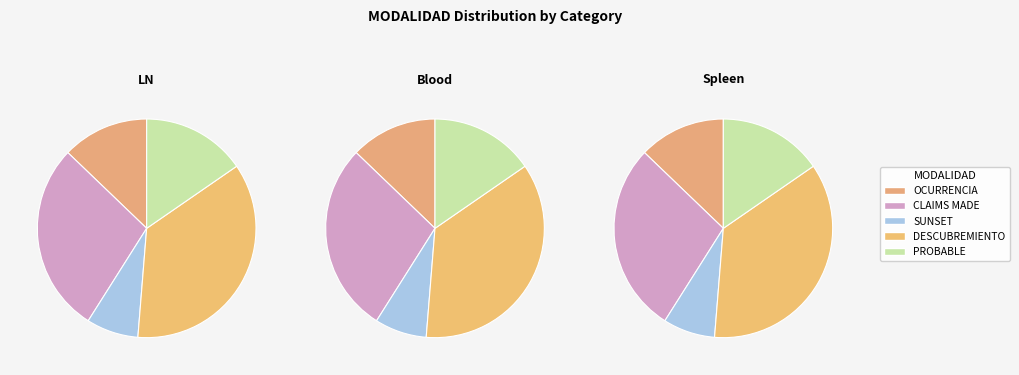

Which slice is the smallest?

SUNSET